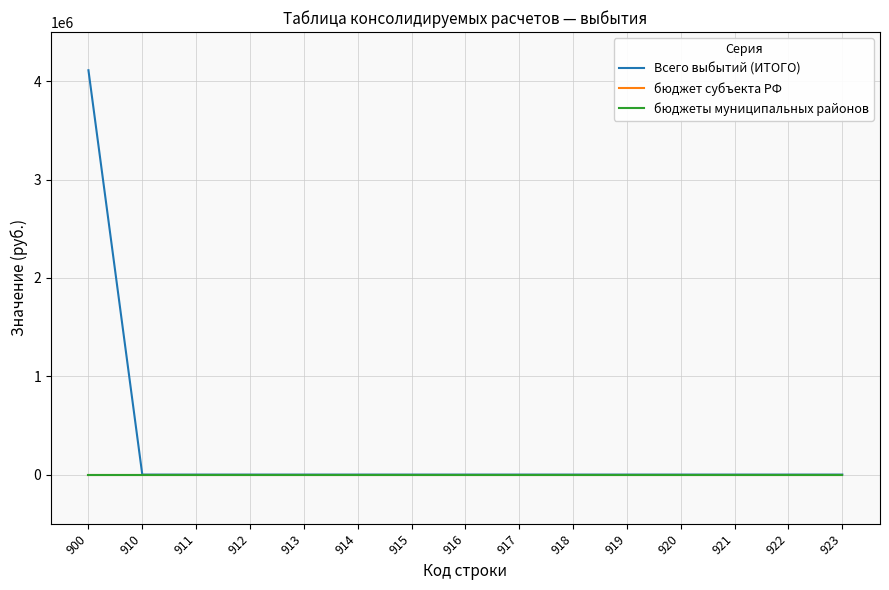

Is this an area chart (filled region under the line)?

No